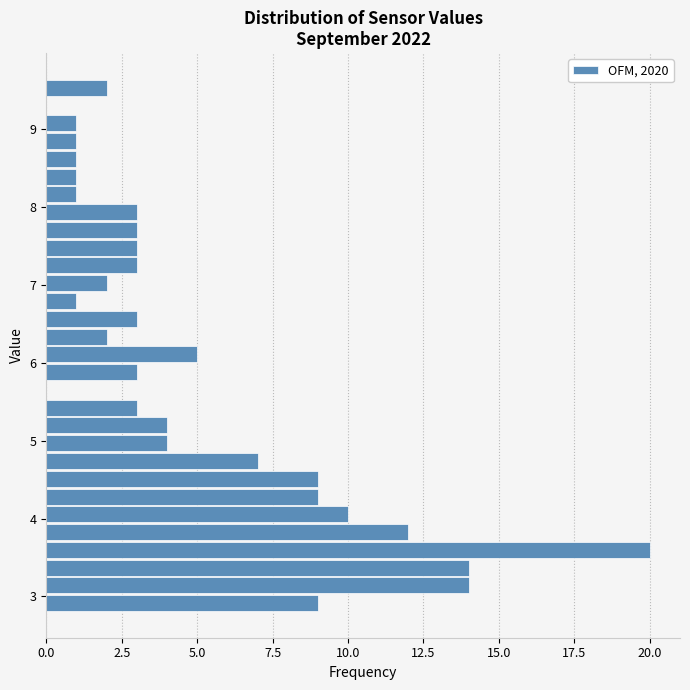

Around what value on the y-axis is the longest bar? Give the approximate position of its centre, as read against the axis.

3.6